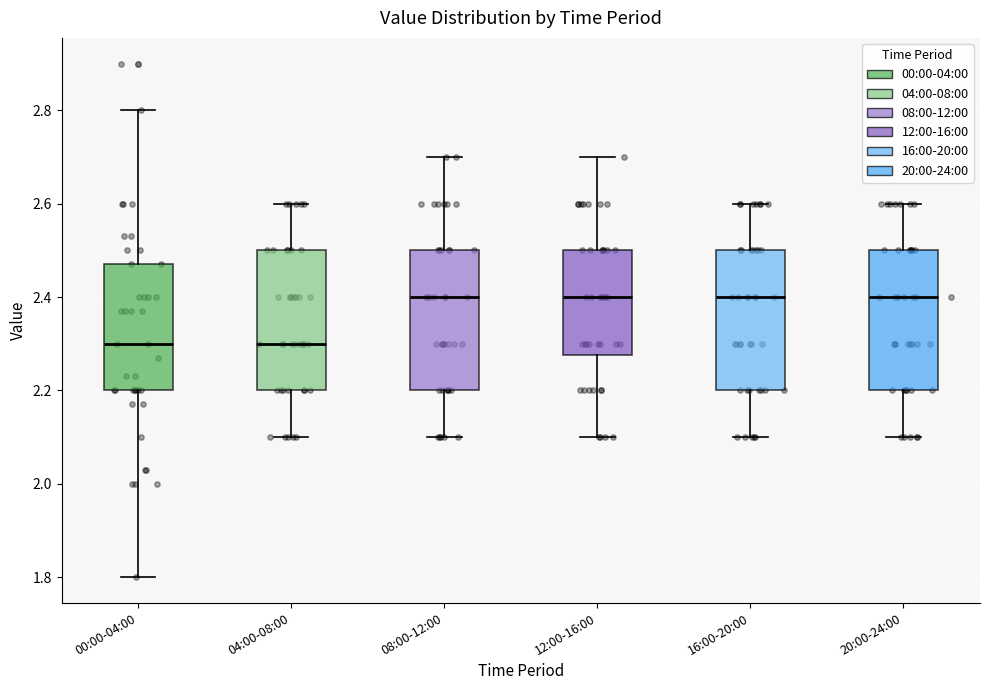

Where is the lower edge of the box for 00:00-04:00 on the y-axis? The values are not printed on the chart, so give them approximately, as read against the axis.

2.20